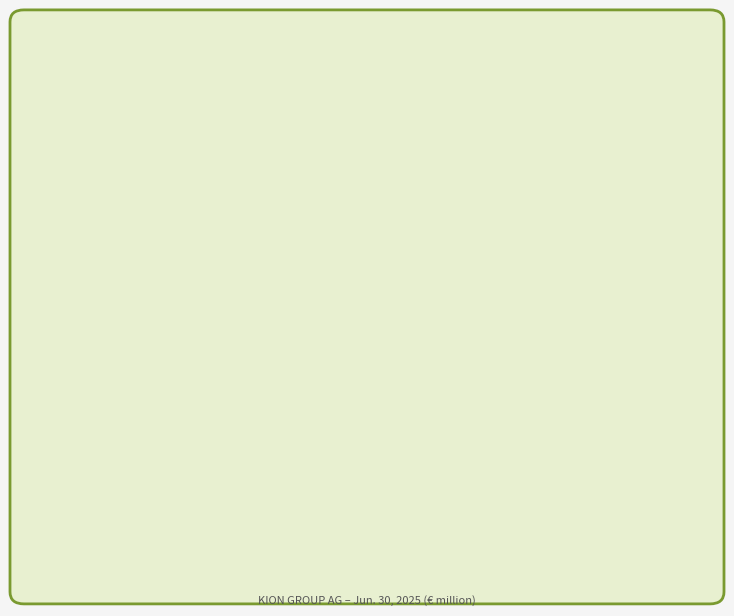

To the nearest percent, what is the average slice percentage?

25%